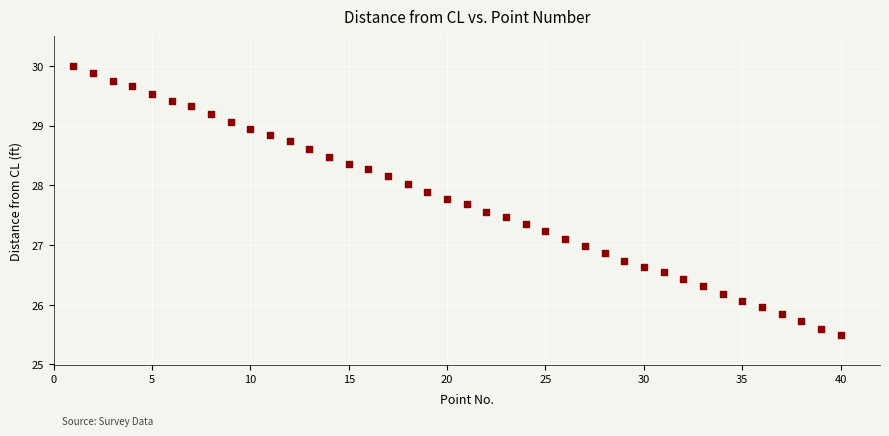

What is the range of Y values (max minus min)?

4.5